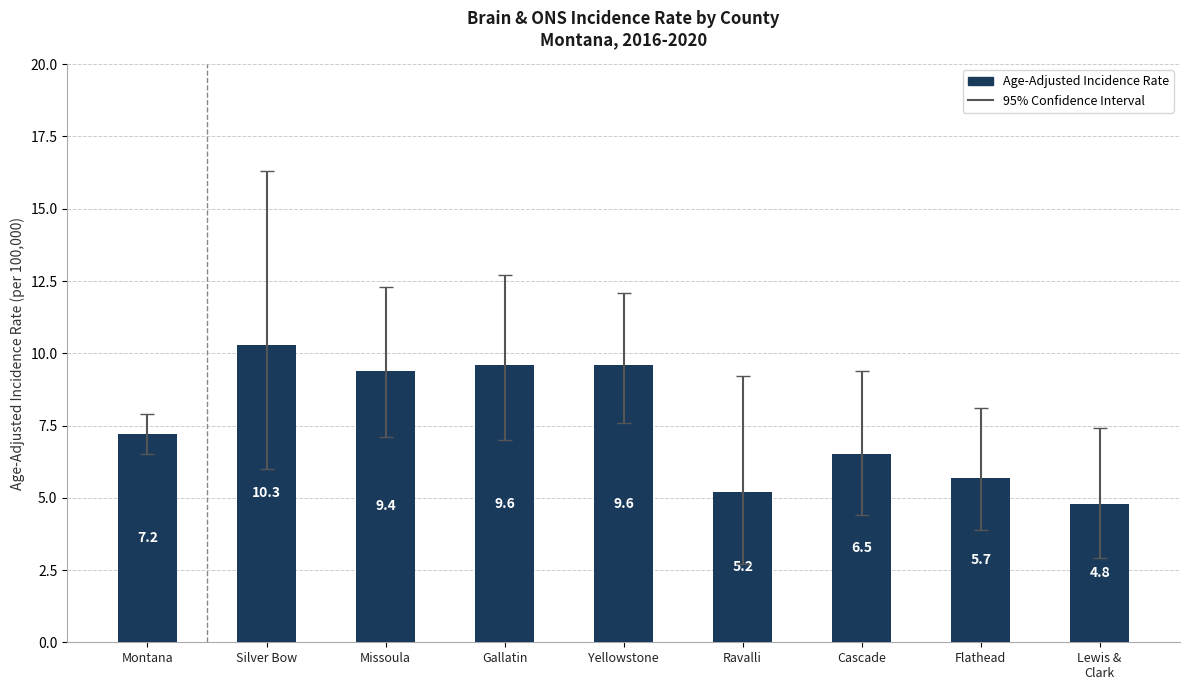

Read the value at Lewis &
Clark.

4.8